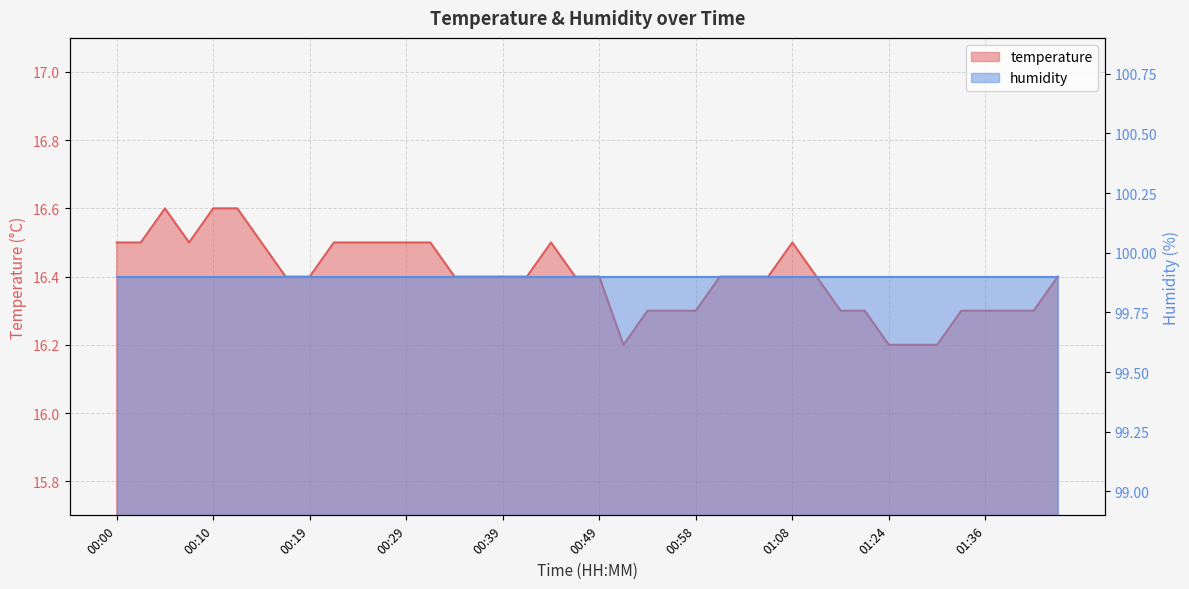

List the labels in order of value, smallest first.

00:51, 01:24, 01:29, 01:31, 00:54, 00:56, 00:58, 01:16, 01:18, 01:34, 01:36, 01:39, 01:44, 00:17, 00:19, 00:34, 00:36, 00:39, 00:41, 00:46, 00:49, 01:01, 01:03, 01:06, 01:11, 01:46, 00:00, 00:02, 00:07, 00:14, 00:22, 00:24, 00:27, 00:29, 00:32, 00:44, 01:08, 00:05, 00:10, 00:12